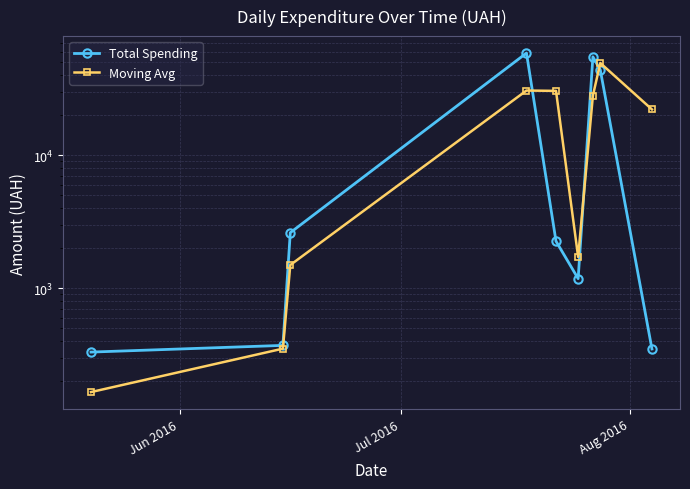

List the series in order of their overall mean, highest first.

Total Spending, Moving Avg